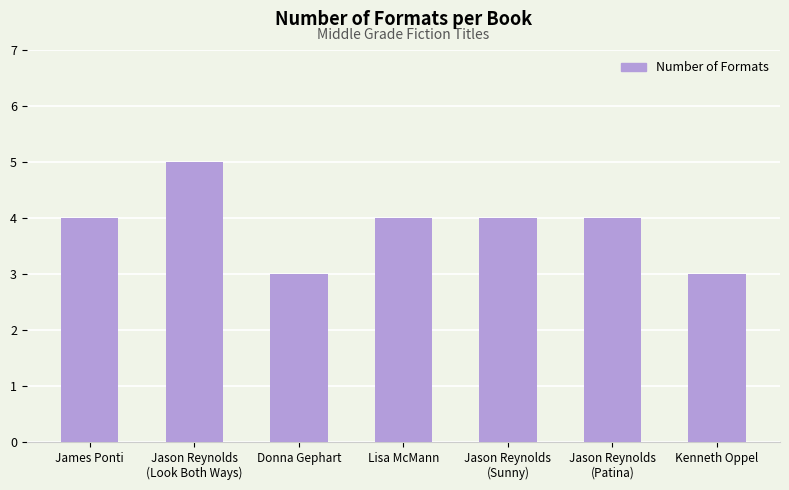

What is the minimum value shown in the chart?

3